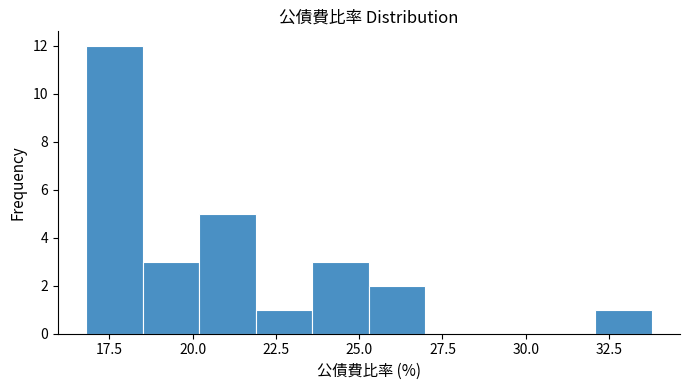

Around what value on the x-axis is the tallest bar? Give the approximate position of its centre, as read against the axis.

17.5